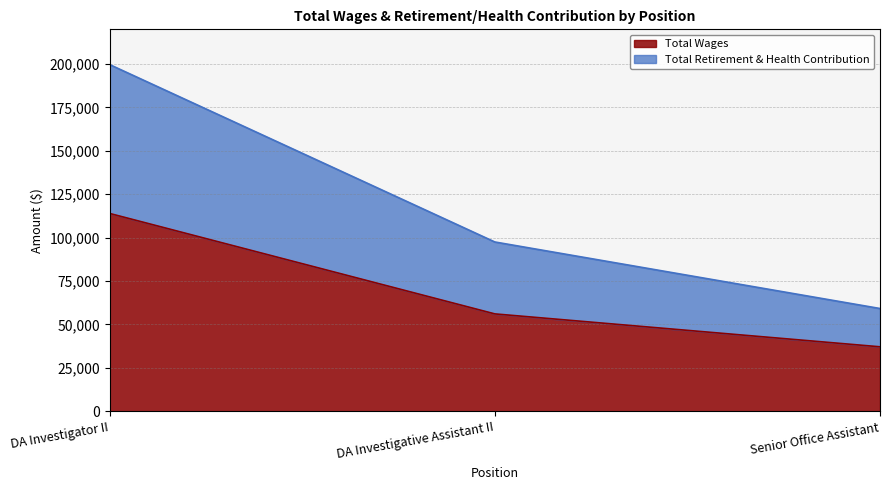

Where is Total Wages nearest to the value 75555?

DA Investigative Assistant II